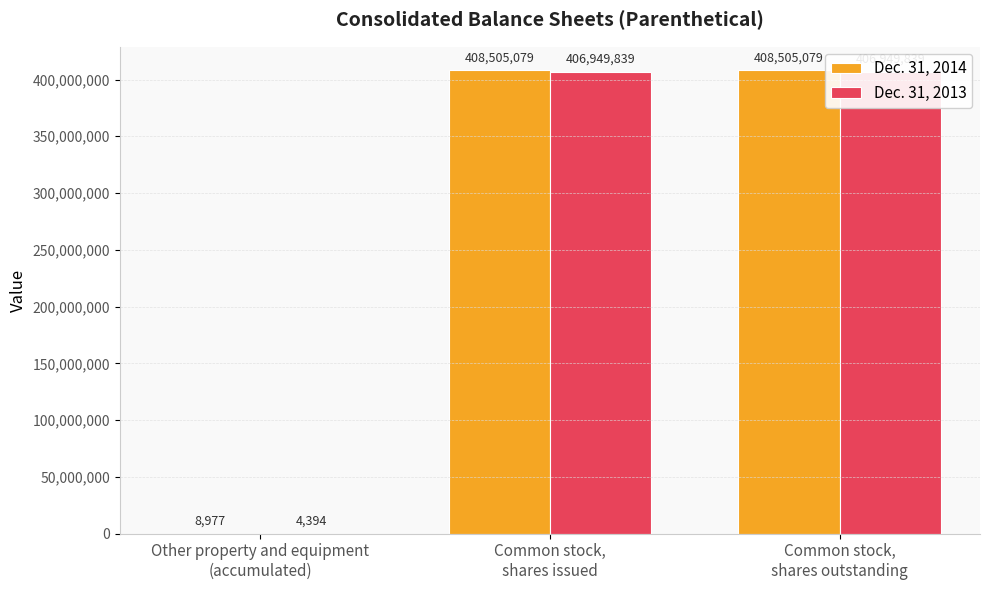

What is the value of the Dec. 31, 2014 bar at the 1st from the left?

8977